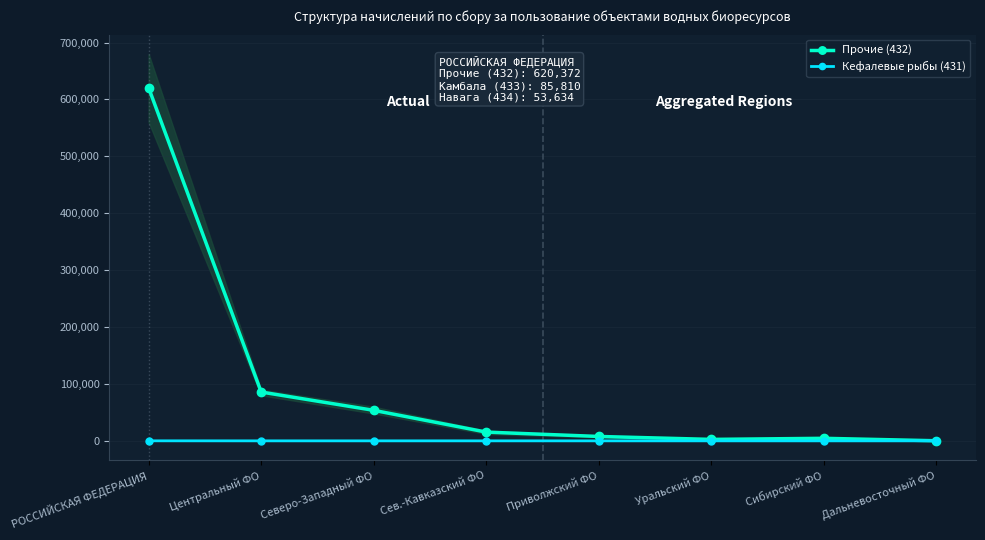

What is the label of the 4th point from the left?

Сев.-Кавказский ФО